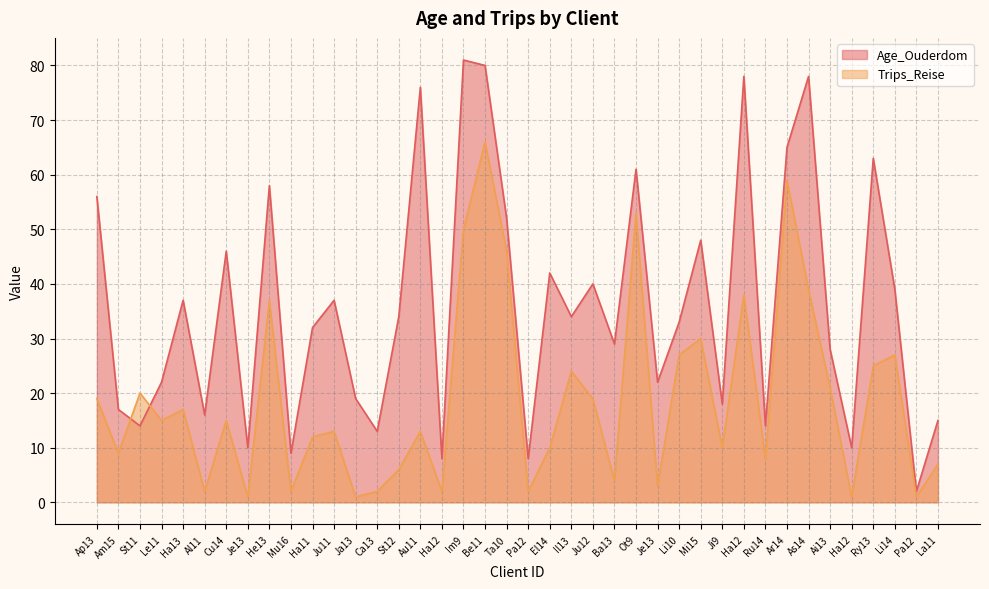

Where is the first local minimum for Age_Ouderdom?

St11